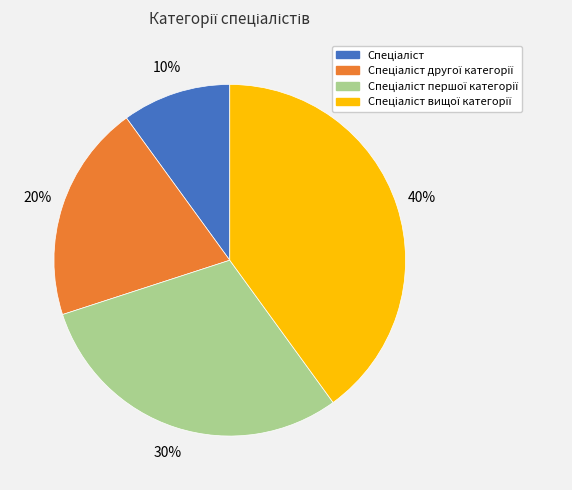

To the nearest percent, what is the difference between the largest and smallest slice percentages?

30%